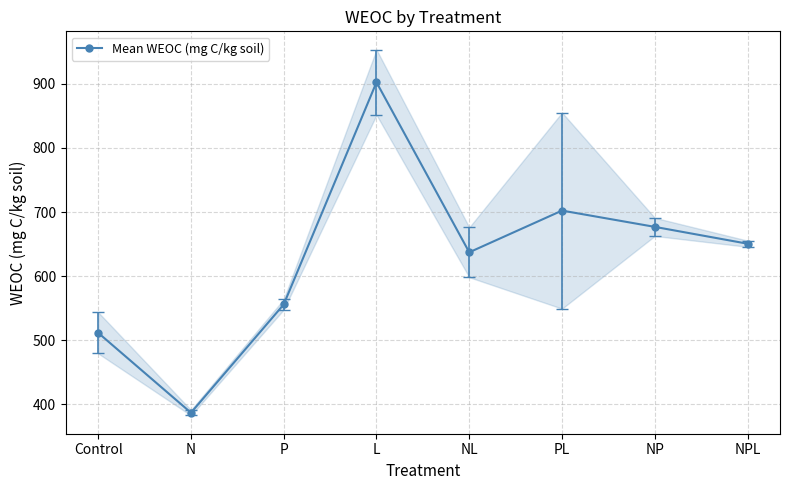

Reading left to right, transcribe all the data shown in this chart.

511.5	386.9	555.9	902.5	637.2	702.3	676.9	650.6